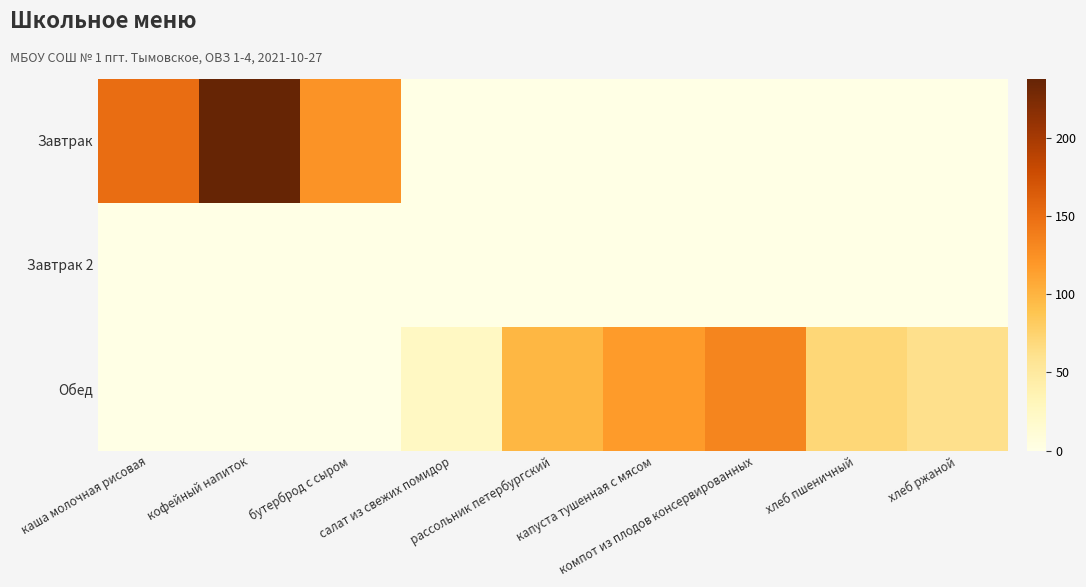

At салат из свежих помидор, list the series in order from largest to smallest.

Обед, Завтрак, Завтрак 2